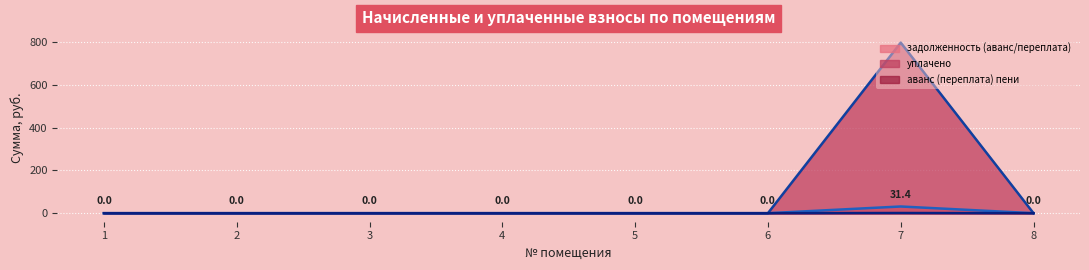

How many distinct data groups are displayed?

3